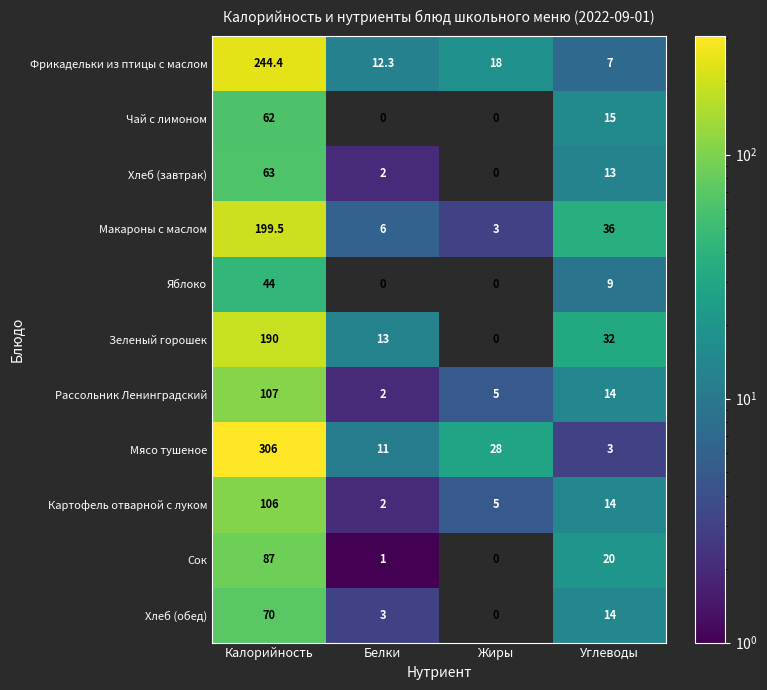

What is the difference between the maximum and second lowest values in the Хлеб (завтрак) series?

61.0